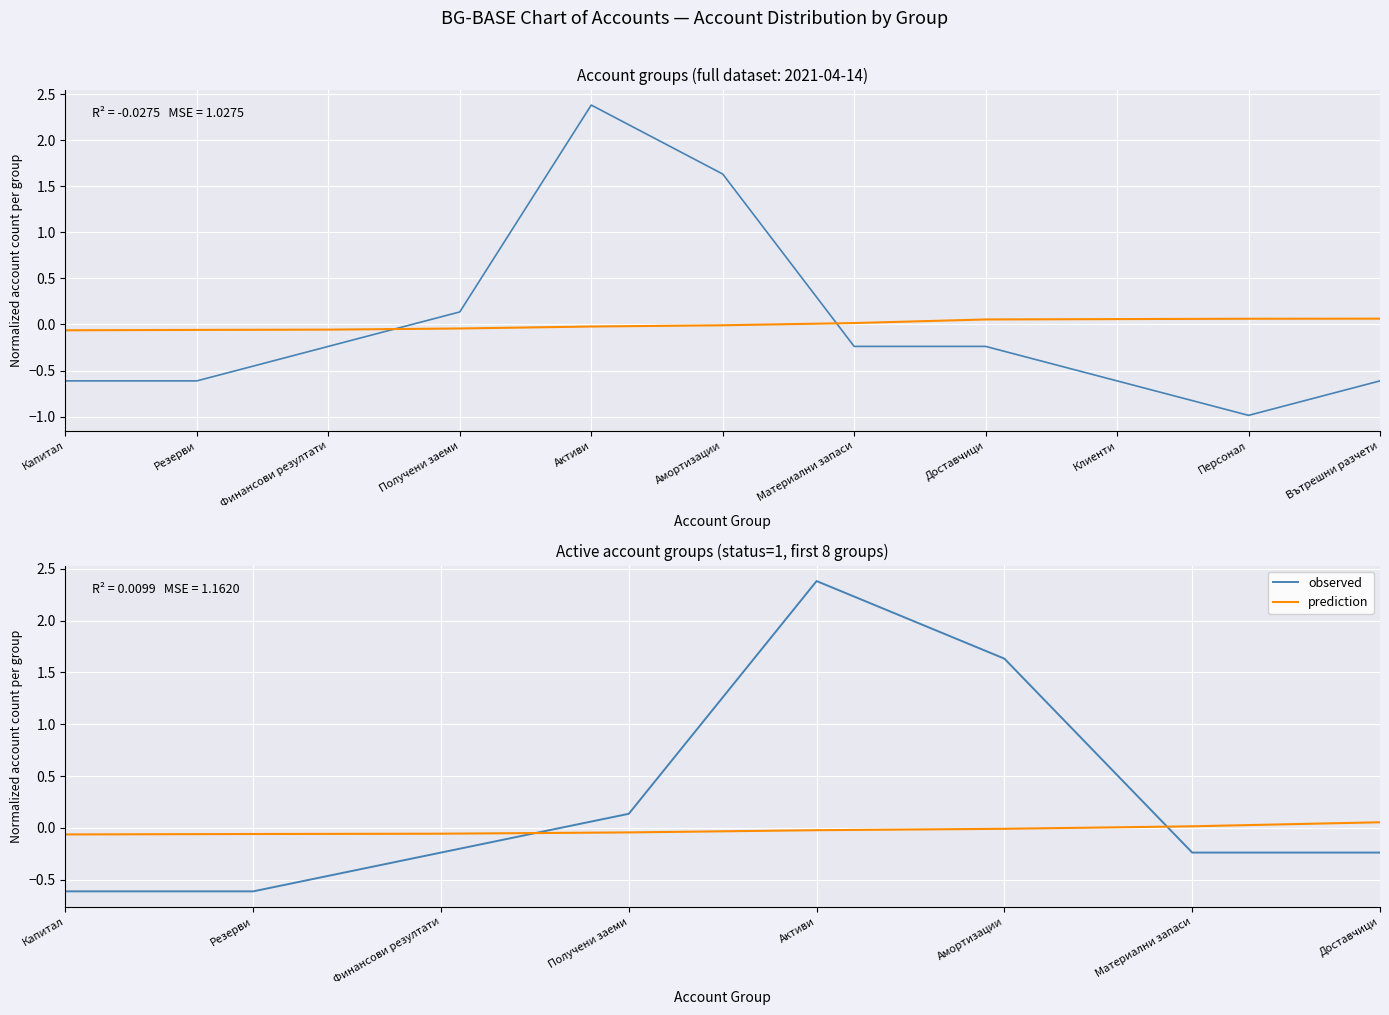

True or false: observed has more than 0 interior local peaks.

True